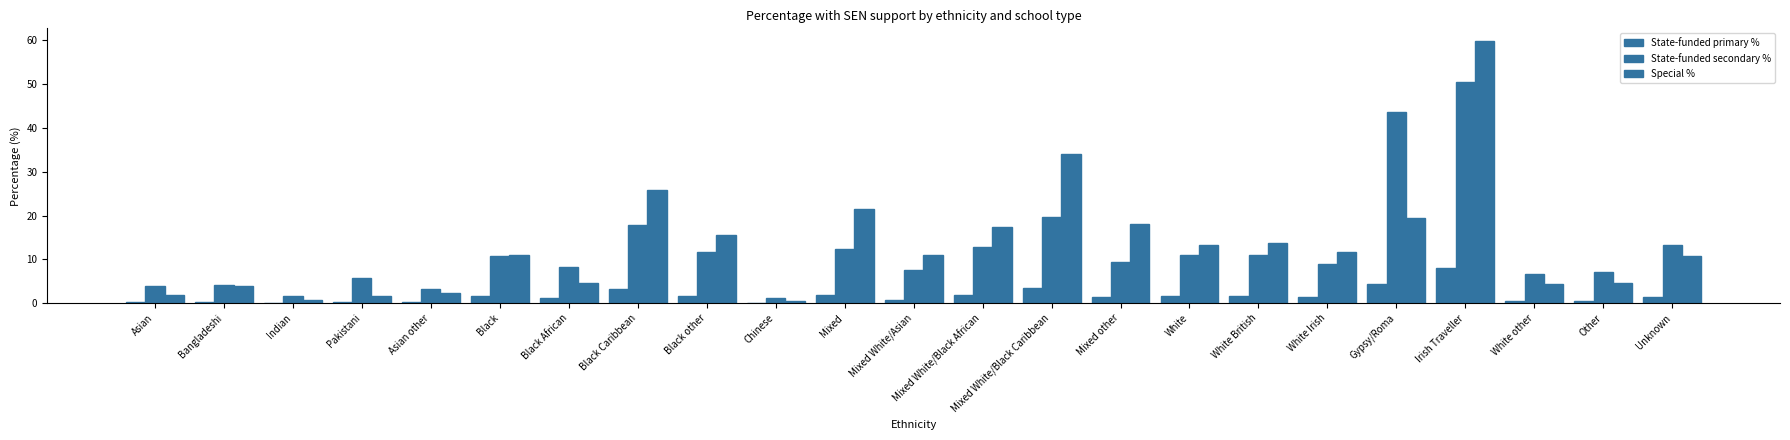

How many groups of bars are there?

23